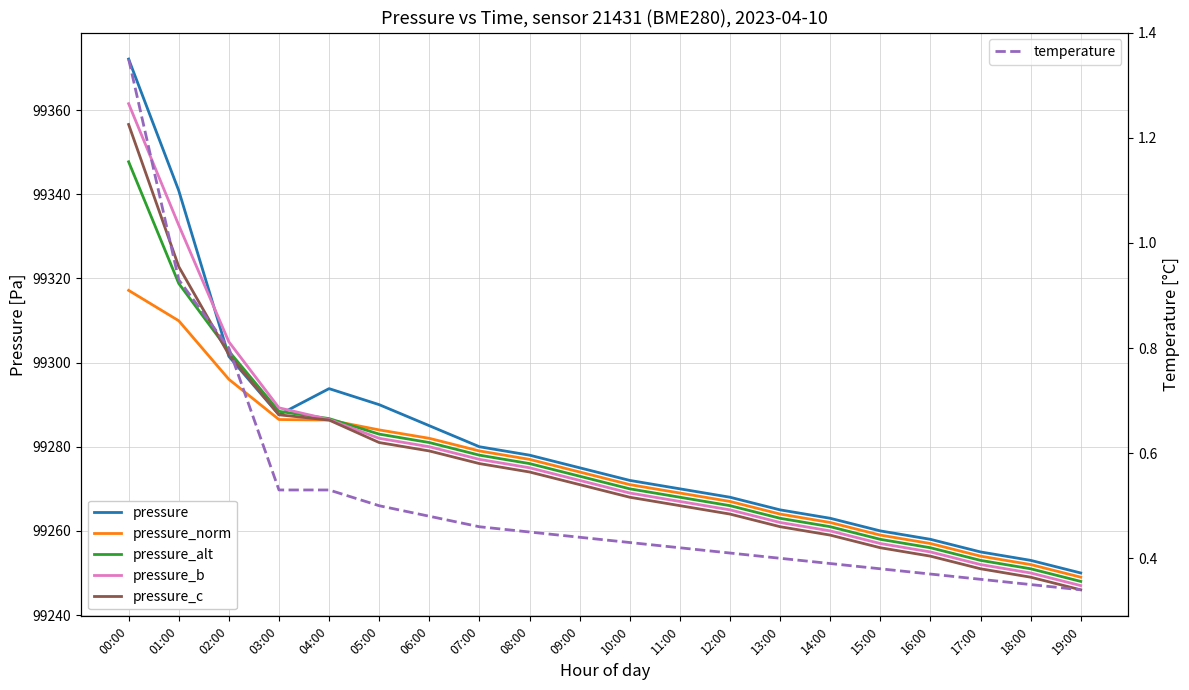

Reading left to right, what are all the values shown in this chart?

pressure: 00:00=99372.1	01:00=99340.9	02:00=99301.5	03:00=99287.6	04:00=99293.8	05:00=99290.0	06:00=99285.0	07:00=99280.0	08:00=99278.0	09:00=99275.0	10:00=99272.0	11:00=99270.0	12:00=99268.0	13:00=99265.0	14:00=99263.0	15:00=99260.0	16:00=99258.0	17:00=99255.0	18:00=99253.0	19:00=99250.0
pressure_norm: 00:00=99317.2	01:00=99309.9	02:00=99296.0	03:00=99286.5	04:00=99286.3	05:00=99284.0	06:00=99282.0	07:00=99279.0	08:00=99277.0	09:00=99274.0	10:00=99271.0	11:00=99269.0	12:00=99267.0	13:00=99264.0	14:00=99262.0	15:00=99259.0	16:00=99257.0	17:00=99254.0	18:00=99252.0	19:00=99249.0
pressure_alt: 00:00=99347.7	01:00=99318.8	02:00=99302.7	03:00=99288.4	04:00=99286.7	05:00=99283.0	06:00=99281.0	07:00=99278.0	08:00=99276.0	09:00=99273.0	10:00=99270.0	11:00=99268.0	12:00=99266.0	13:00=99263.0	14:00=99261.0	15:00=99258.0	16:00=99256.0	17:00=99253.0	18:00=99251.0	19:00=99248.0
pressure_b: 00:00=99361.5	01:00=99332.7	02:00=99304.9	03:00=99289.2	04:00=99286.5	05:00=99282.0	06:00=99280.0	07:00=99277.0	08:00=99275.0	09:00=99272.0	10:00=99269.0	11:00=99267.0	12:00=99265.0	13:00=99262.0	14:00=99260.0	15:00=99257.0	16:00=99255.0	17:00=99252.0	18:00=99250.0	19:00=99247.0
pressure_c: 00:00=99356.6	01:00=99322.8	02:00=99301.9	03:00=99287.6	04:00=99286.3	05:00=99281.0	06:00=99279.0	07:00=99276.0	08:00=99274.0	09:00=99271.0	10:00=99268.0	11:00=99266.0	12:00=99264.0	13:00=99261.0	14:00=99259.0	15:00=99256.0	16:00=99254.0	17:00=99251.0	18:00=99249.0	19:00=99246.0
temperature: 00:00=1.4	01:00=0.9	02:00=0.8	03:00=0.5	04:00=0.5	05:00=0.5	06:00=0.5	07:00=0.5	08:00=0.5	09:00=0.4	10:00=0.4	11:00=0.4	12:00=0.4	13:00=0.4	14:00=0.4	15:00=0.4	16:00=0.4	17:00=0.4	18:00=0.3	19:00=0.3